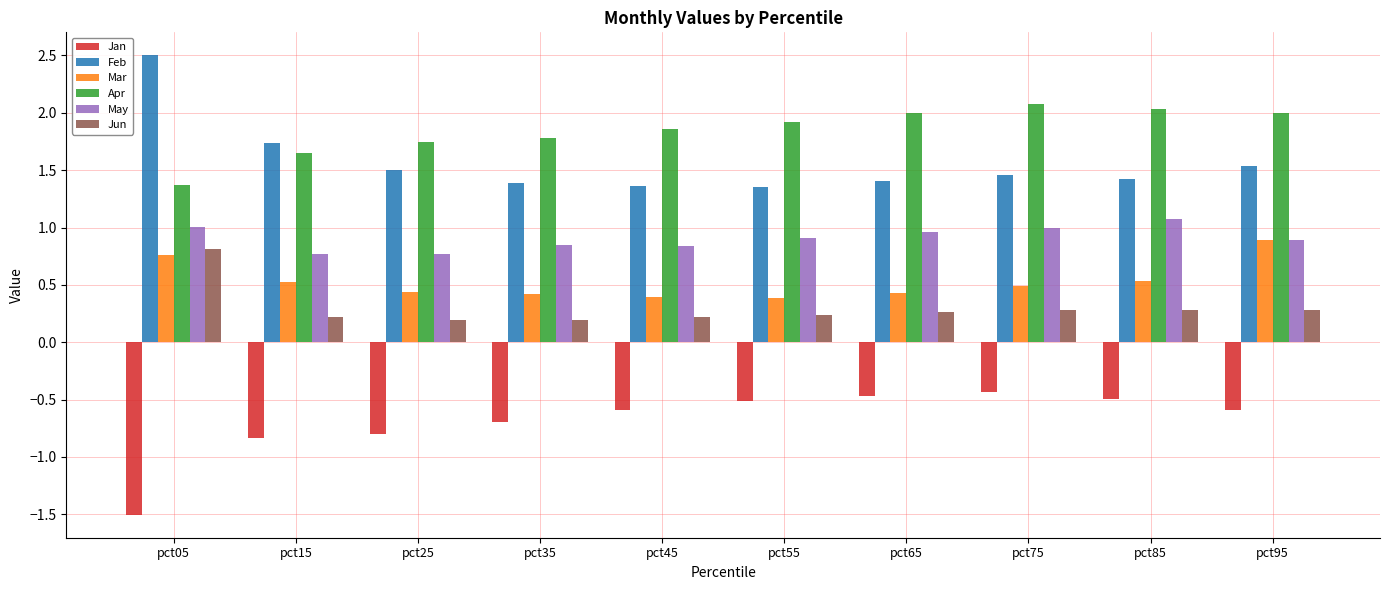

What is the approximate value of Jun at pct85?

0.3